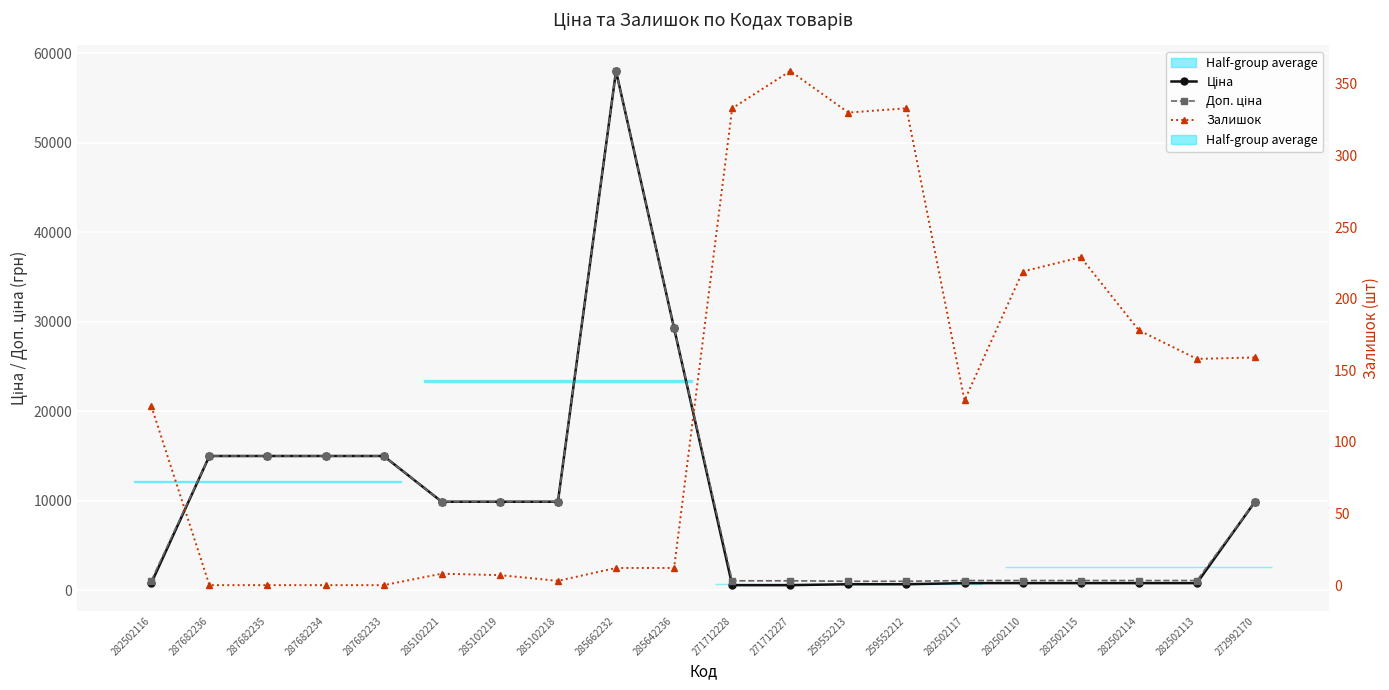

What is the sum of the Залишок values at 282502116 and 282502114?

303.0